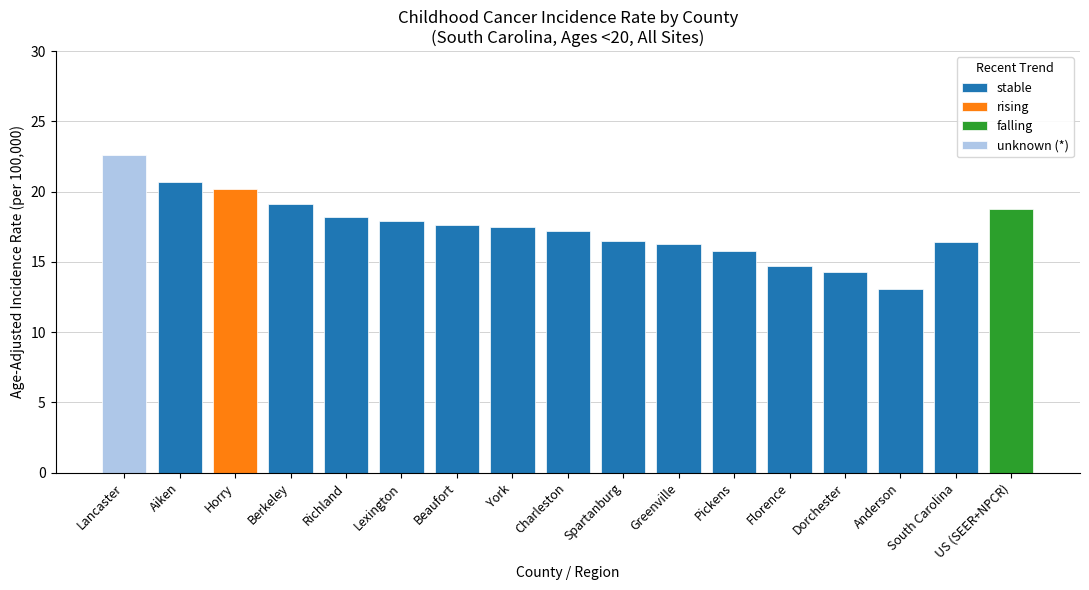

Are the bars horizontal?

No